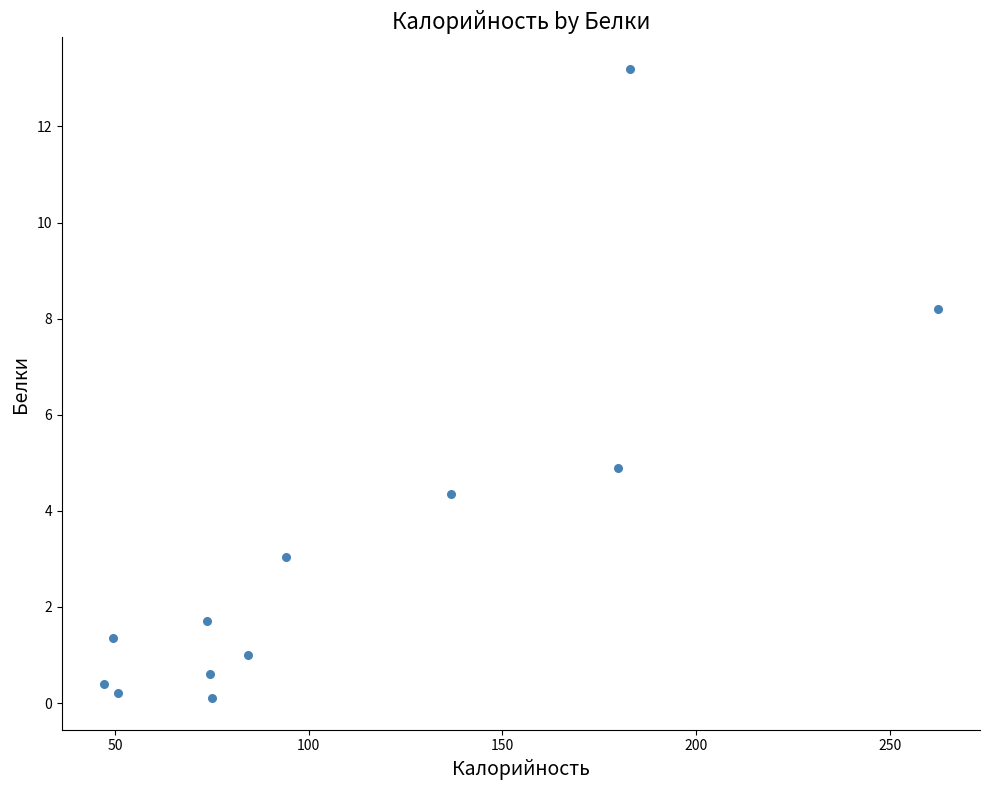

What is the average Y value?

3.3